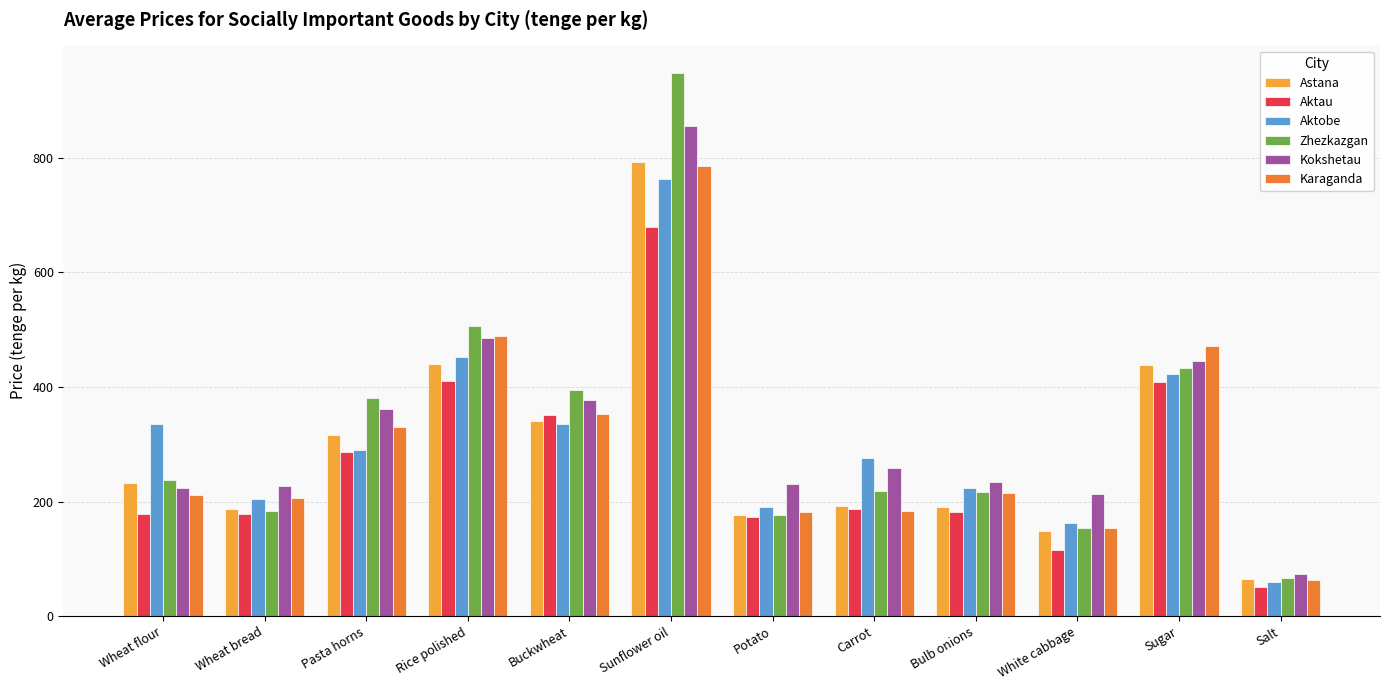

What is the label of the 12th bar from the right?

Wheat flour